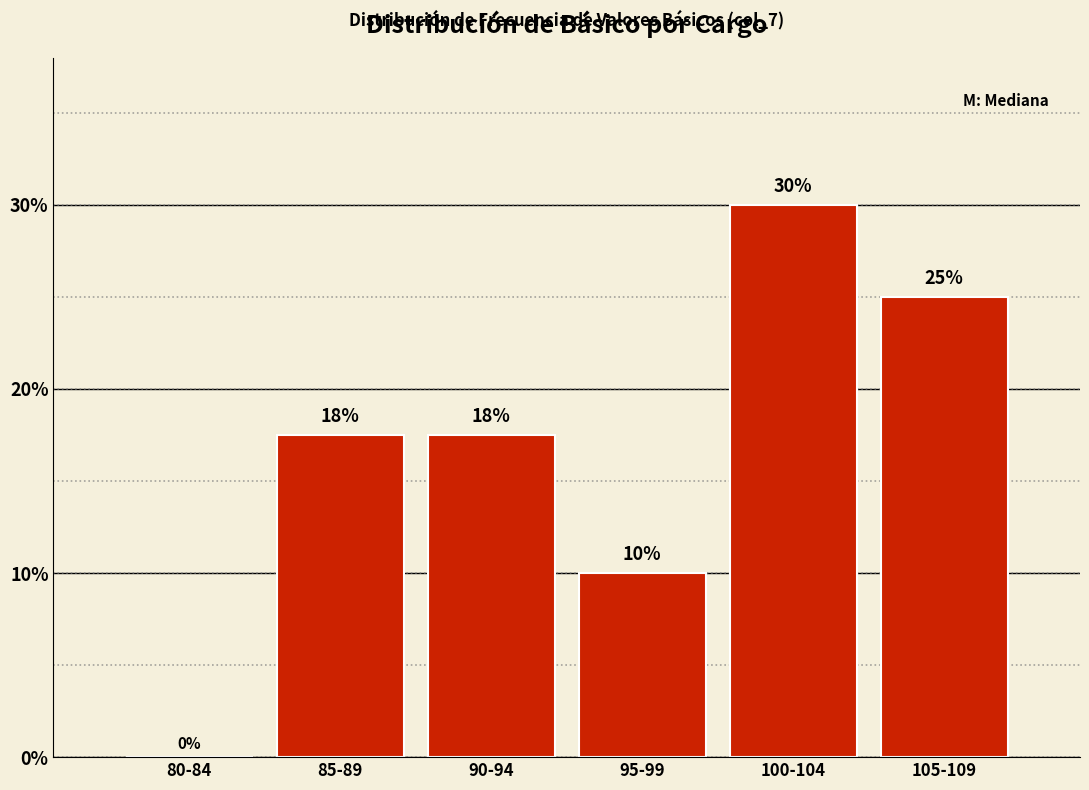

Which category has the highest value across all series?

100-104